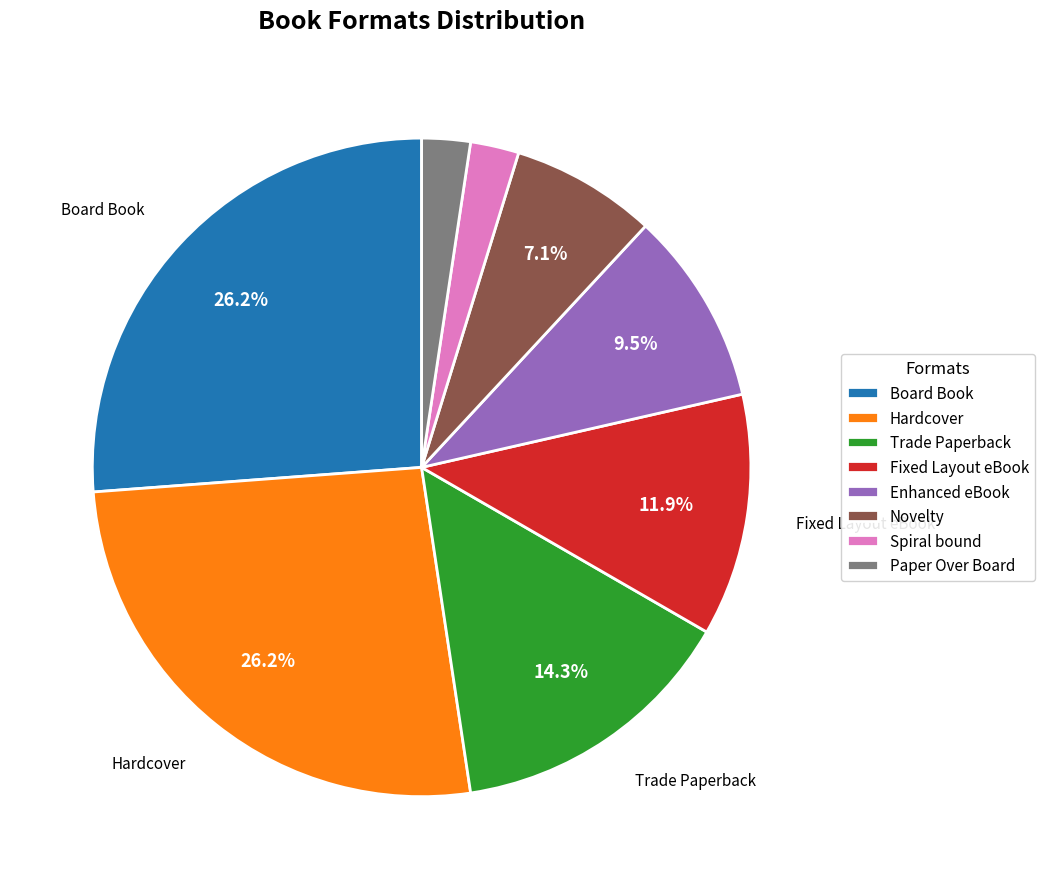

Count the number of slices in the pie.

8